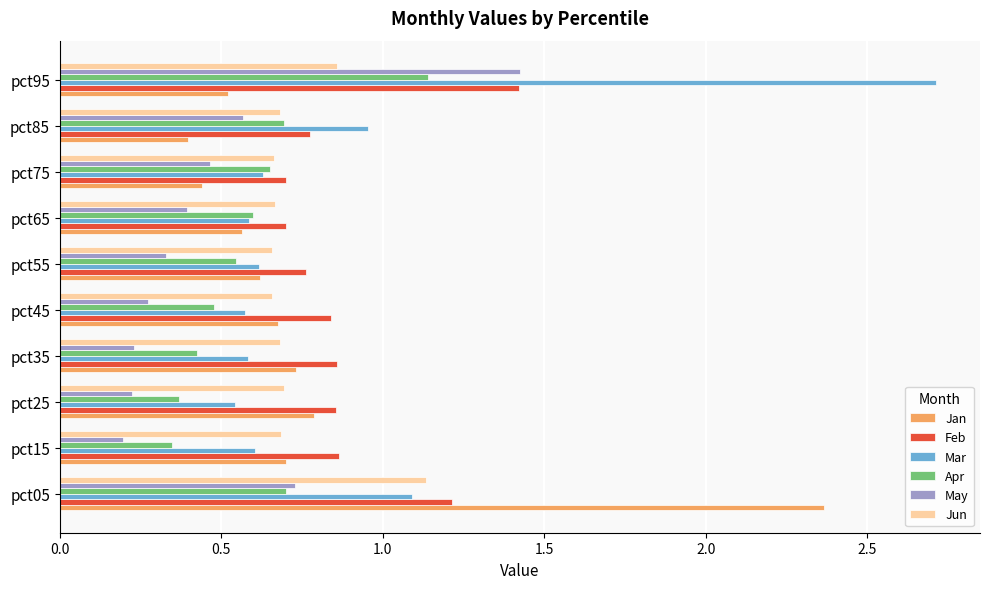

Count the May values in the range 0 to 1.

9